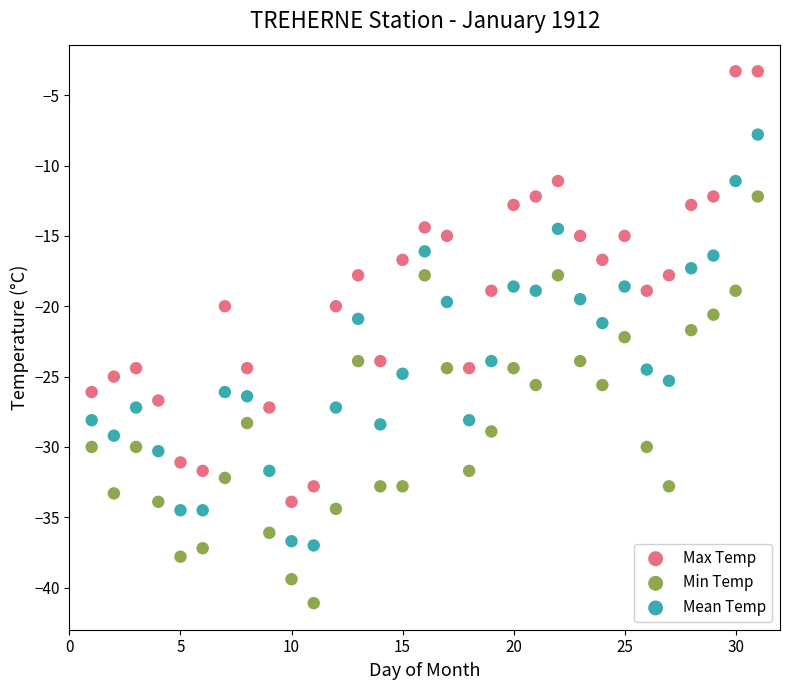

Which series reaches the maximum Y coordinate?

Max Temp